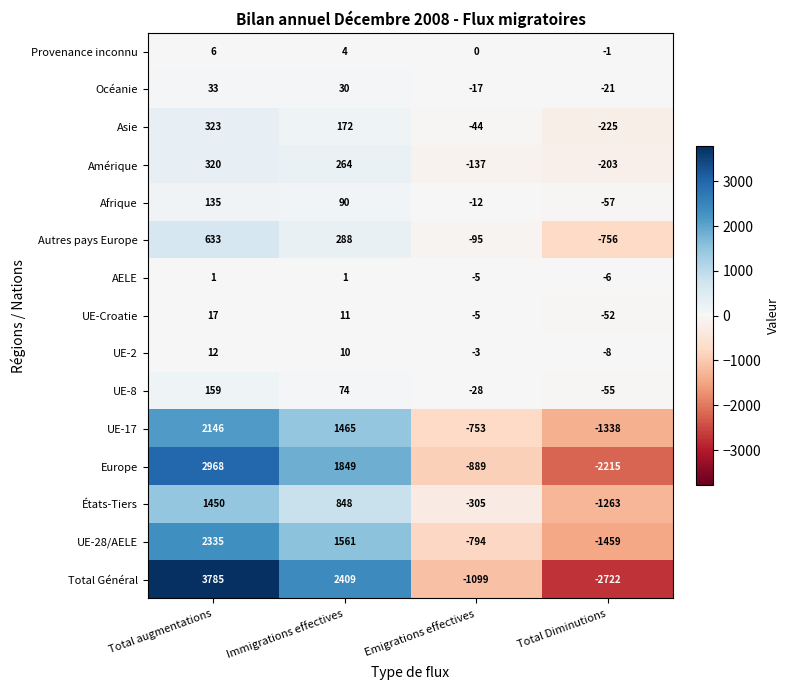

At how many categories does at least one series exceed 980?

2